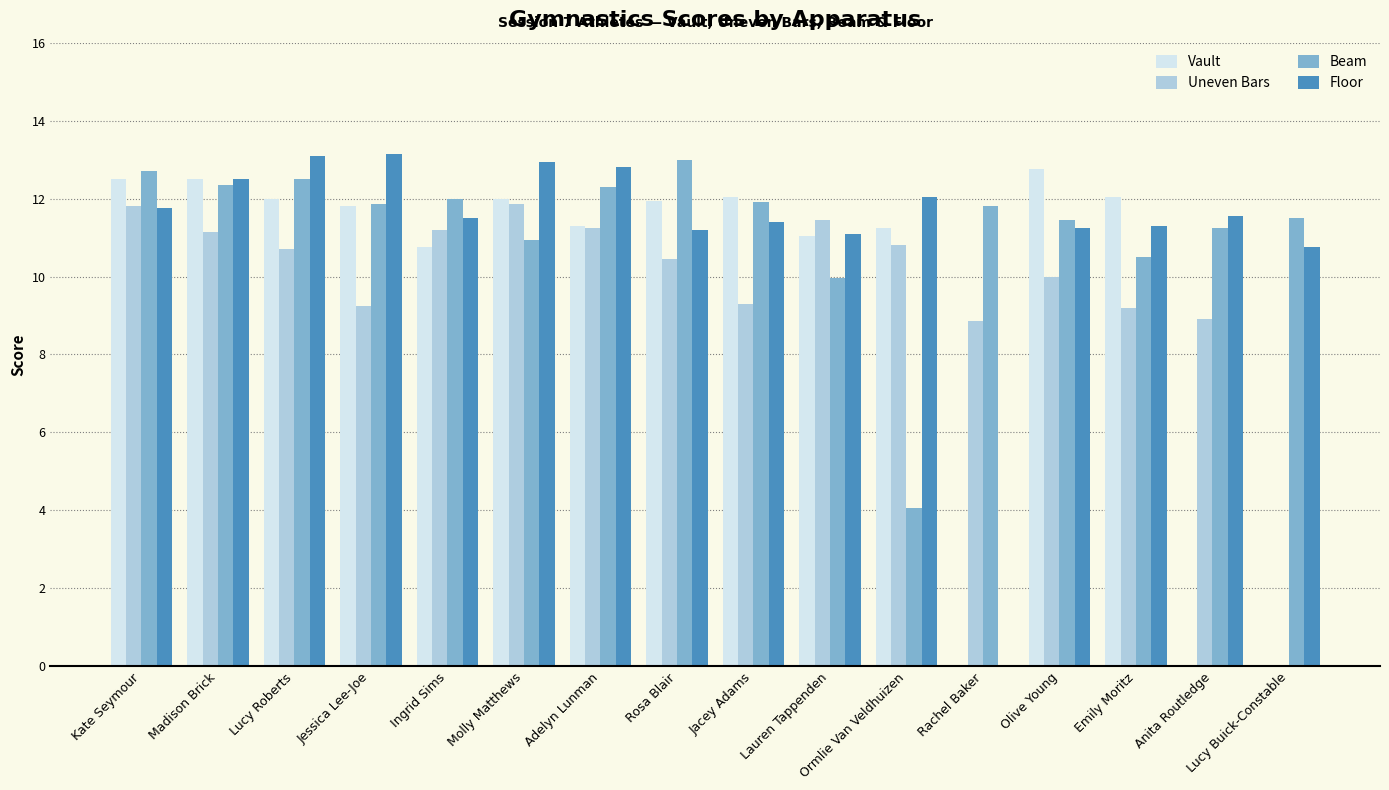

What is the approximate value of Floor at Lauren Tappenden?

11.1